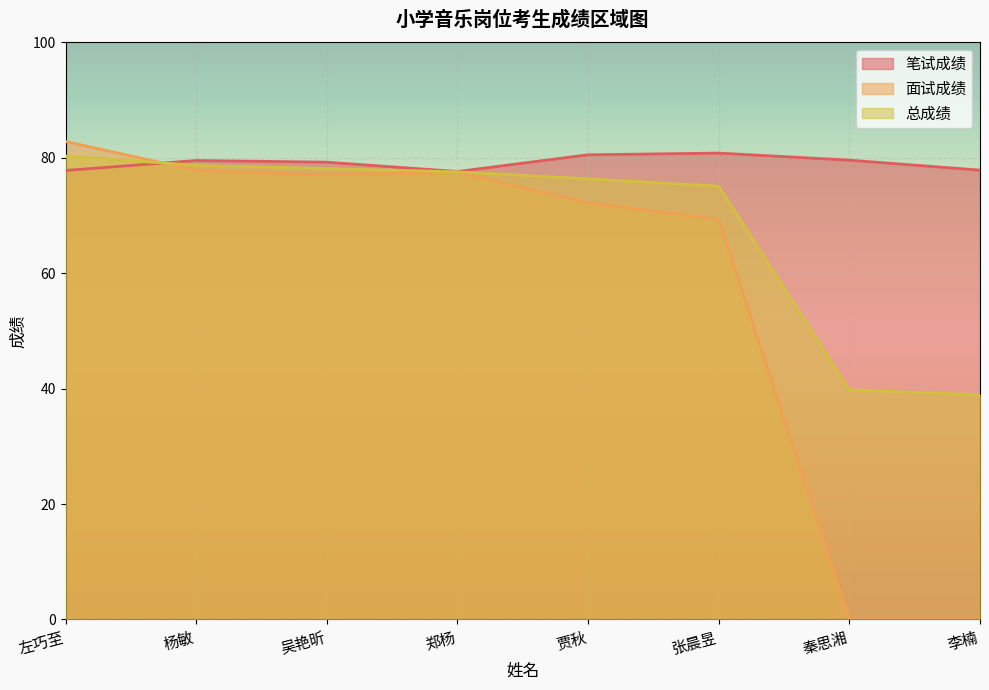

What is the sum of all 笔试成绩 values?

633.0